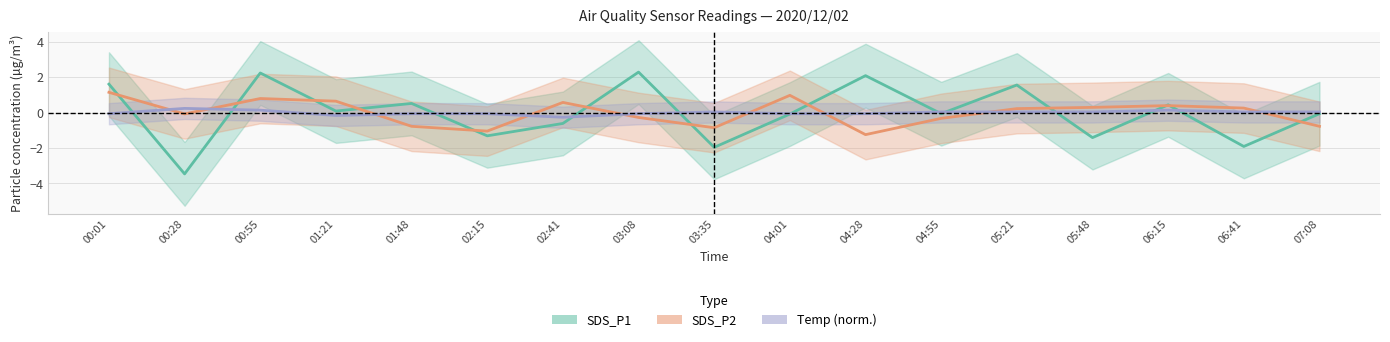

At which category does Temp (norm.) reach its first local valley?

01:21